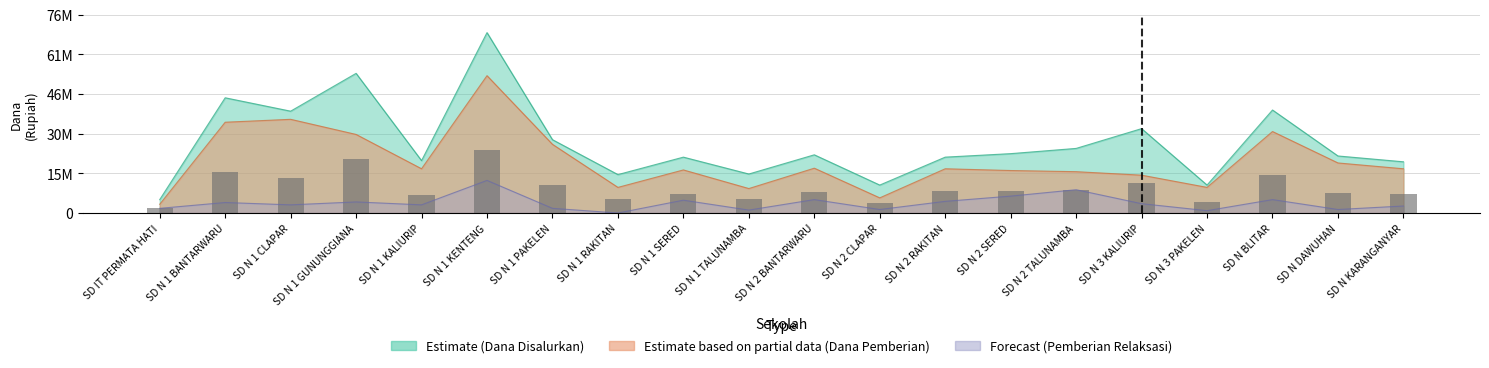

At which label is the value closest to 13110416?

SD N 1 CLAPAR